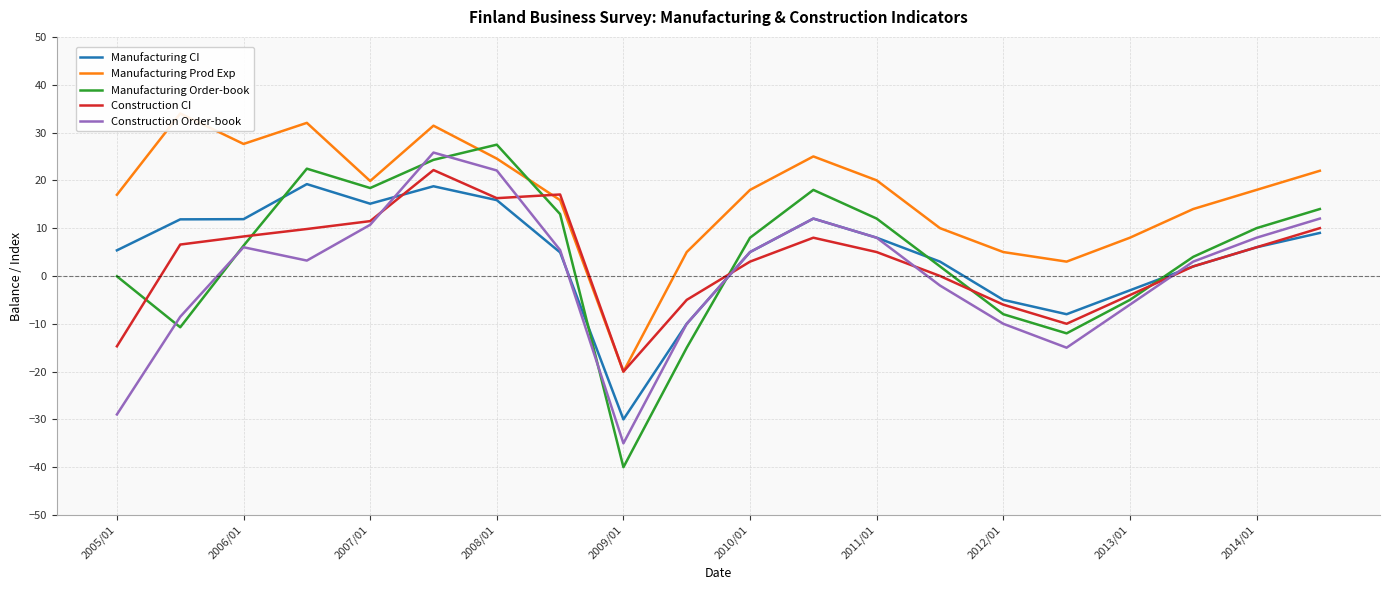

At which label does Construction Order-book reach its minimum?

2009/01